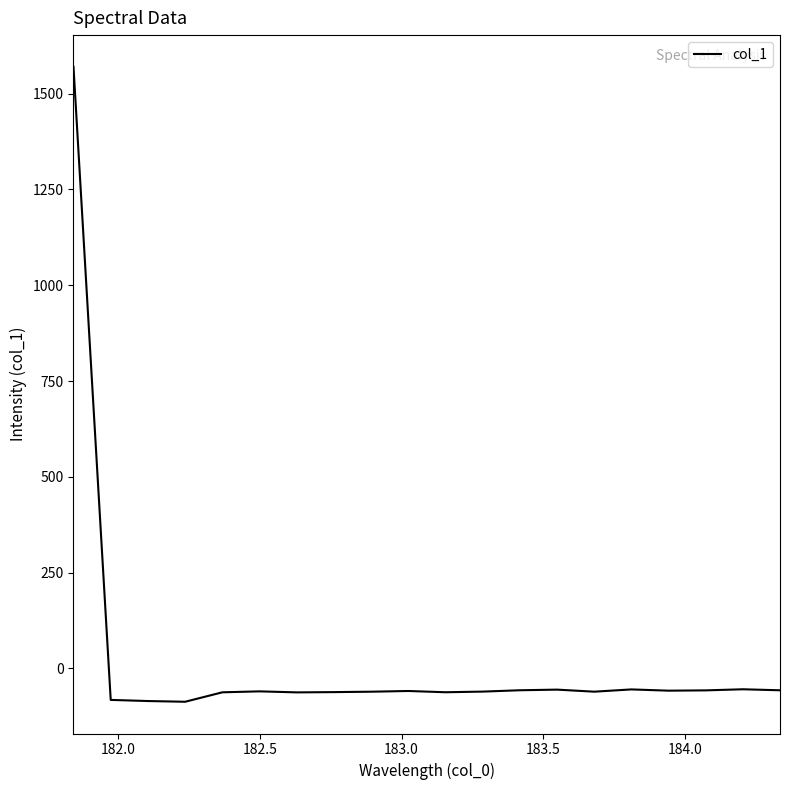

What is the sum of all values?

364.3